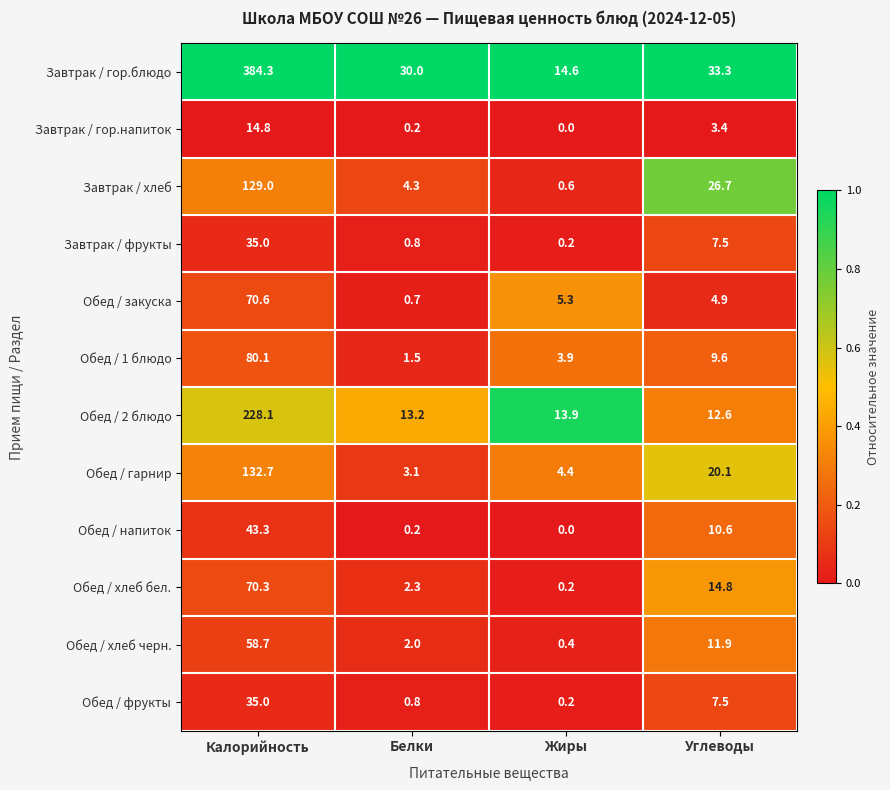

What is the spread (max minus min) of values at Жиры?

14.6